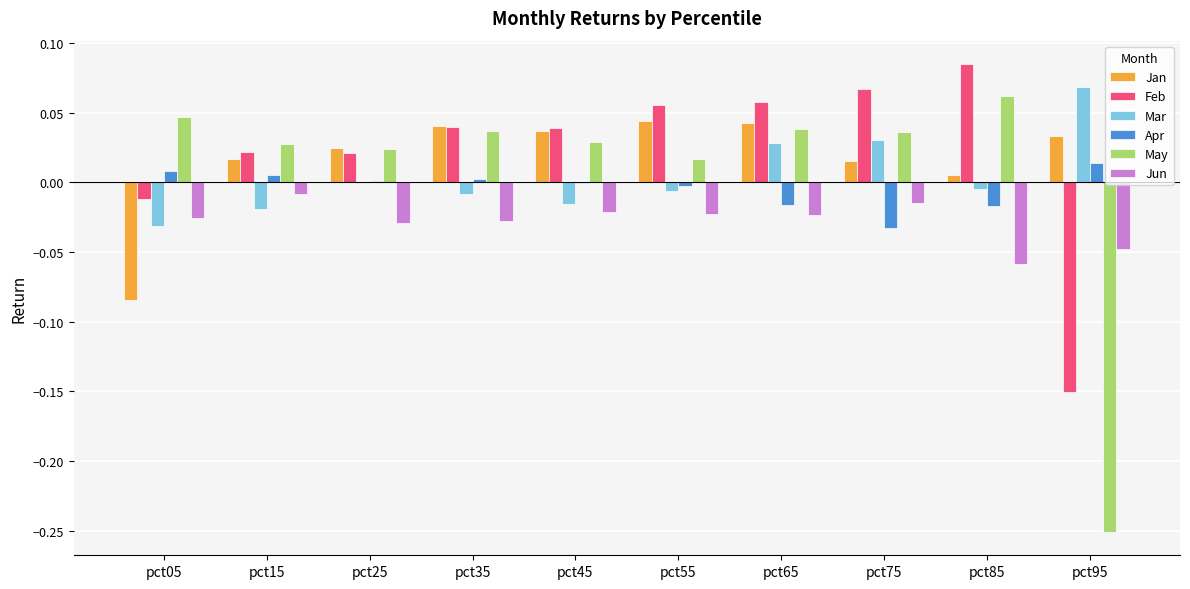

True or false: May has a value of 0.0 at pct25.

True